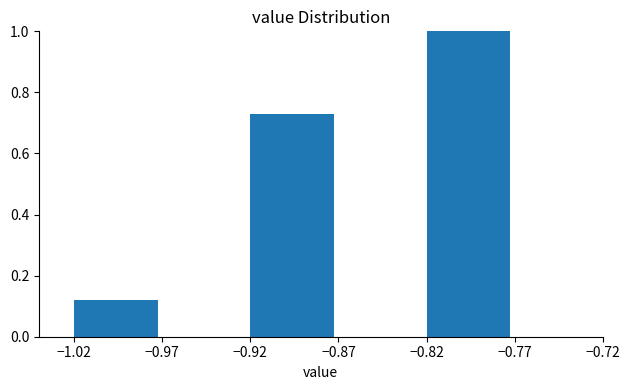

Over which range of the x-axis is the bar tallest?

-0.82 to -0.77